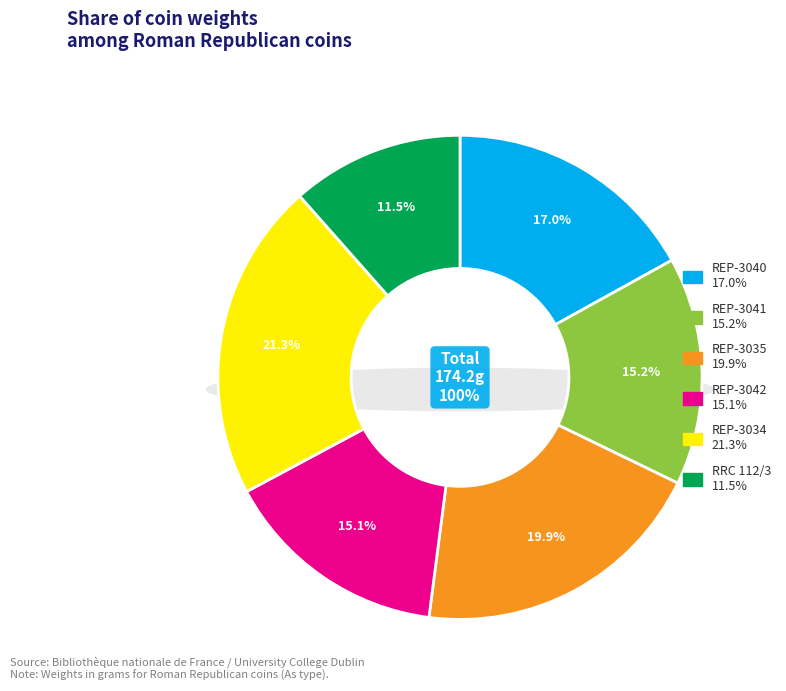

Is there any slice that represents more than half of the pie?

No